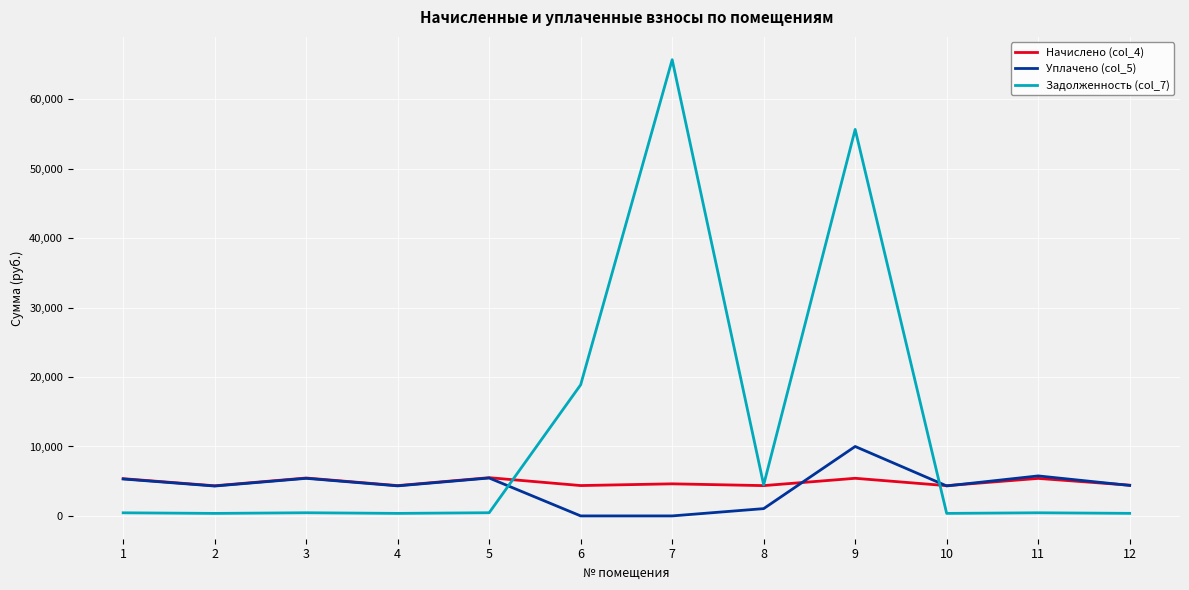

What is the difference between the maximum and minimum values in the Начислено (col_4) series?

1166.8